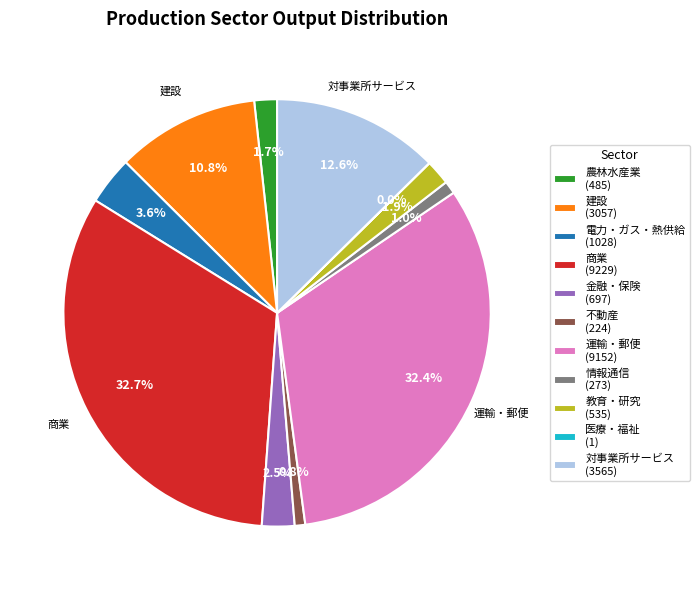

Which has a higher value, 商業 (9229) or 金融・保険 (697)?

商業 (9229)